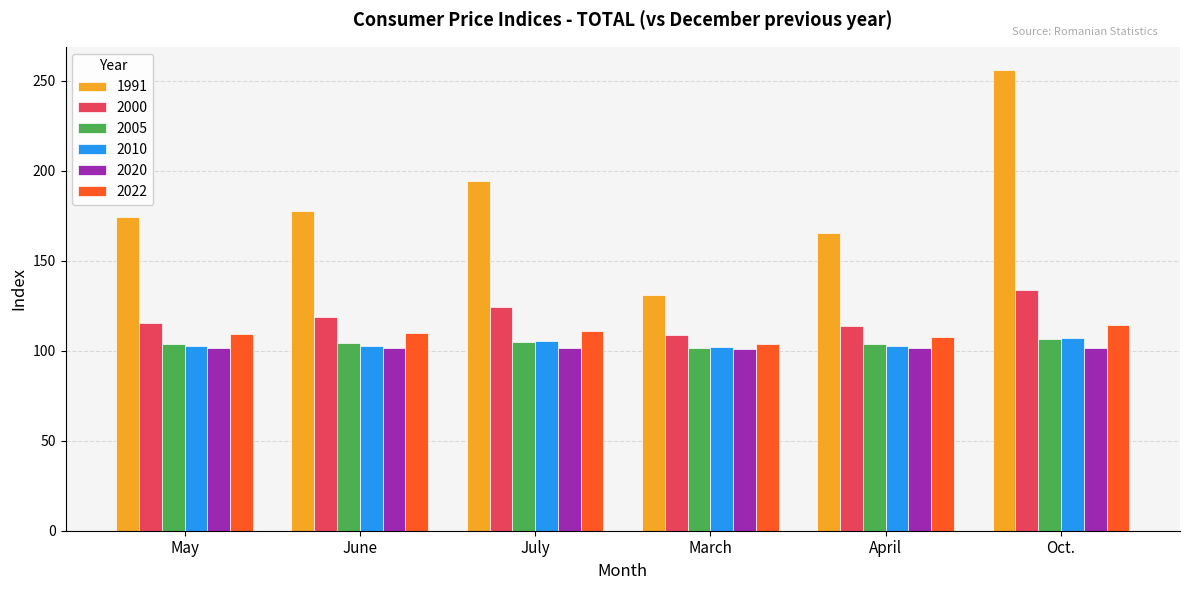

Which series has the largest range (max minus min)?

1991